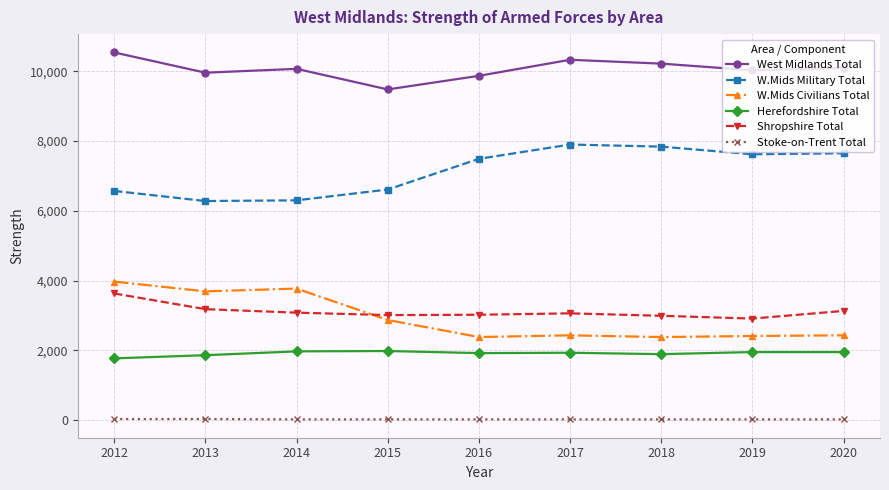

List the series in order of their peak value, lowest first.

Stoke-on-Trent Total, Herefordshire Total, Shropshire Total, W.Mids Civilians Total, W.Mids Military Total, West Midlands Total